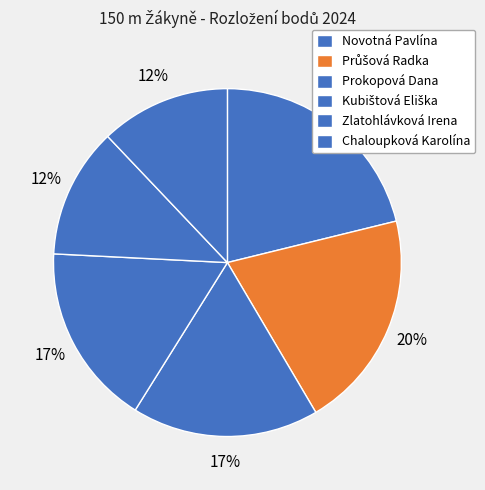

Count the number of slices in the pie.

6